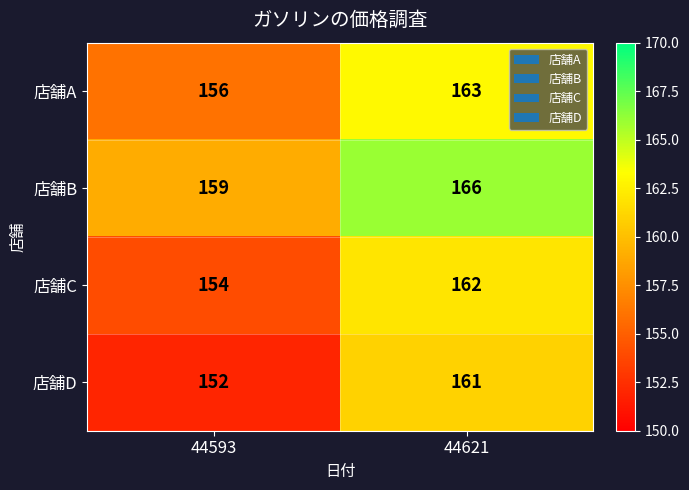

At which category does the chart reach its minimum across all series?

44593